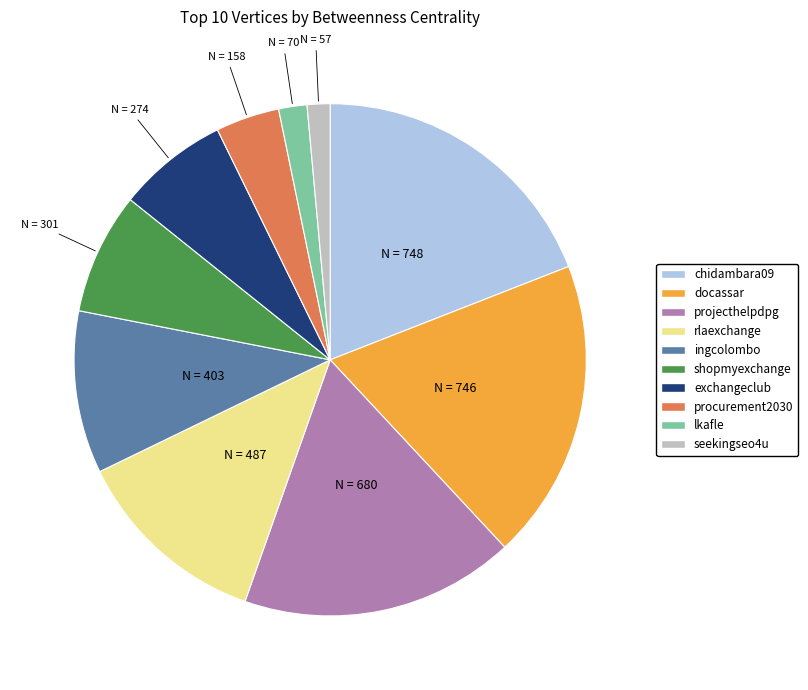

Combined, do rlaexchange and lkafle account for over 50%?

No